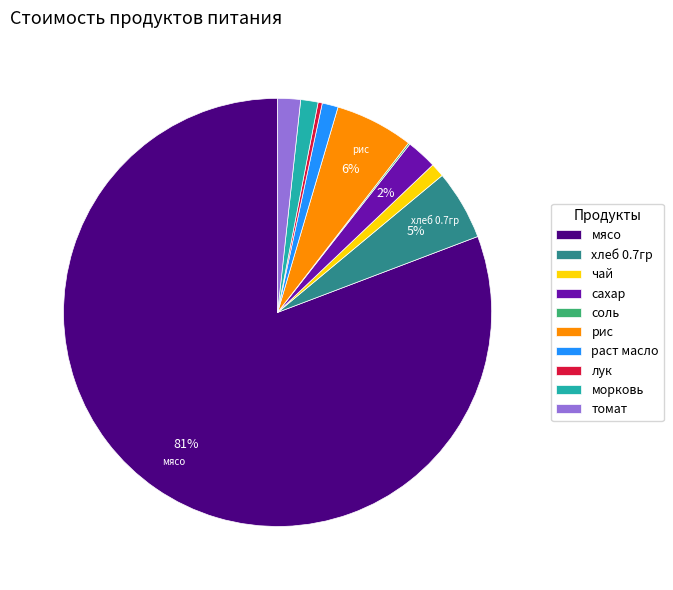

To the nearest percent, what is the combined percentage of чай and рис?

7%